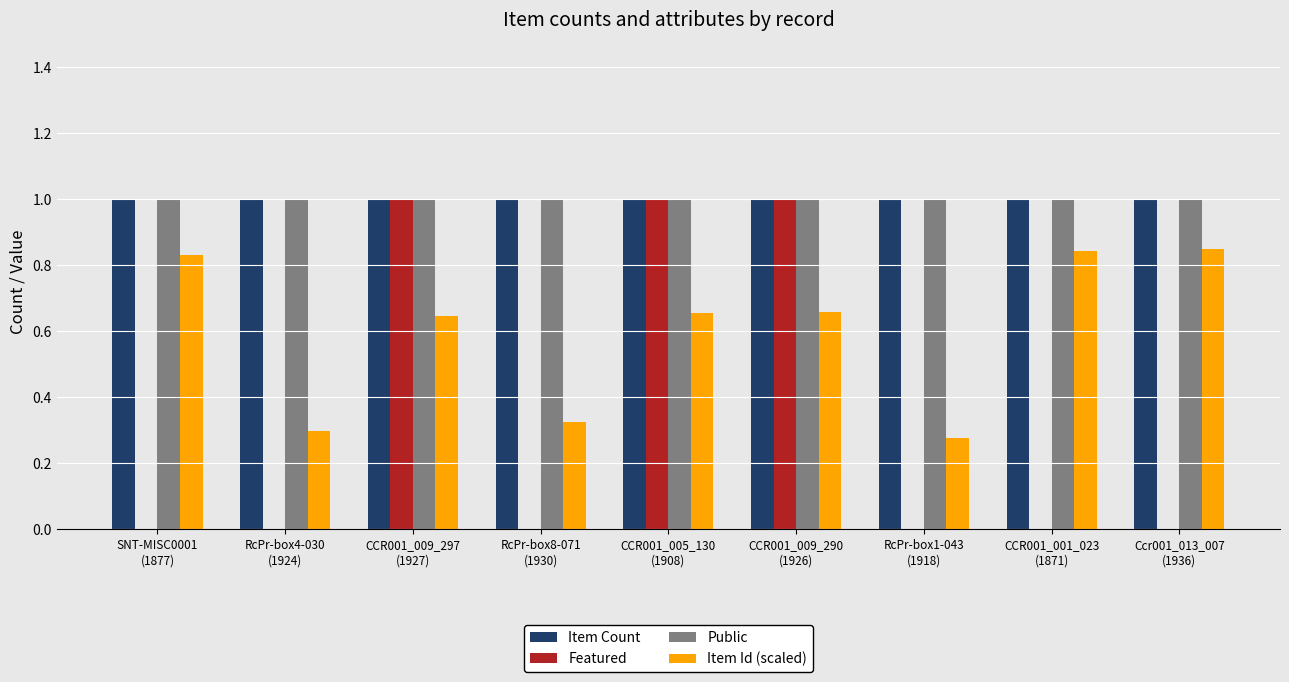

The Public series shows 1.0 at SNT-MISC0001
(1877). True or false?

True